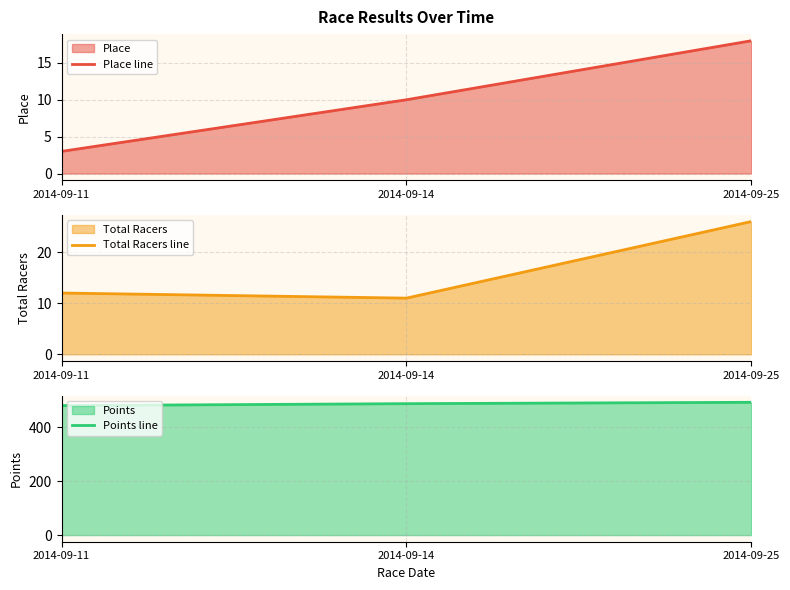

Reading right to left, transcribe all the data shown in this chart.

Place line: 18.0	10.0	3.0
Total Racers line: 26.0	11.0	12.0
Points line: 493.1	488.0	480.9